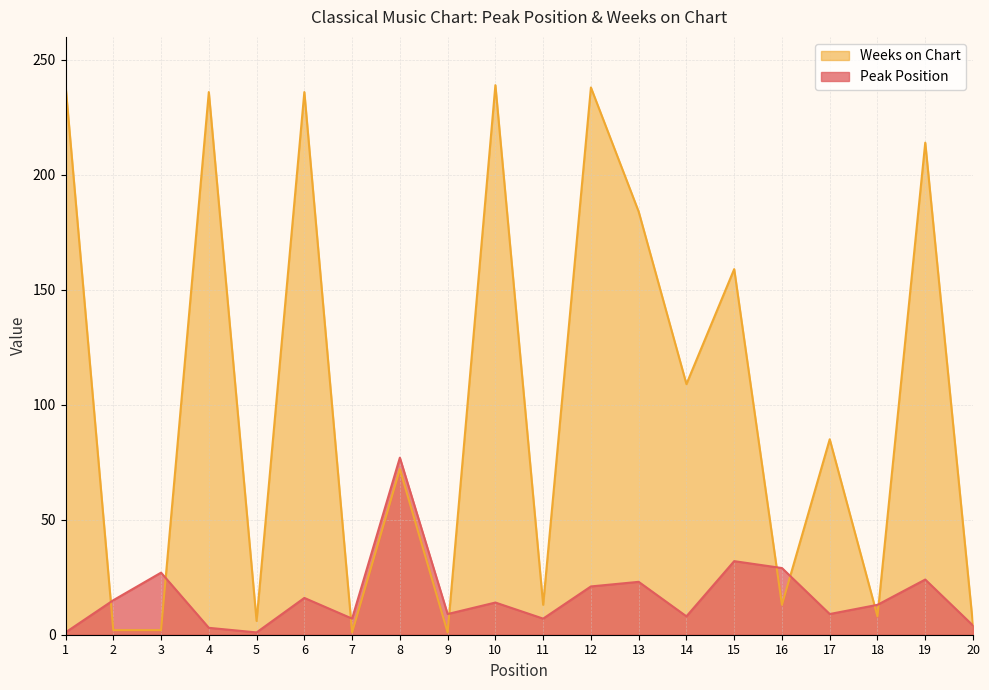

At which label does Peak Position reach its peak?

8